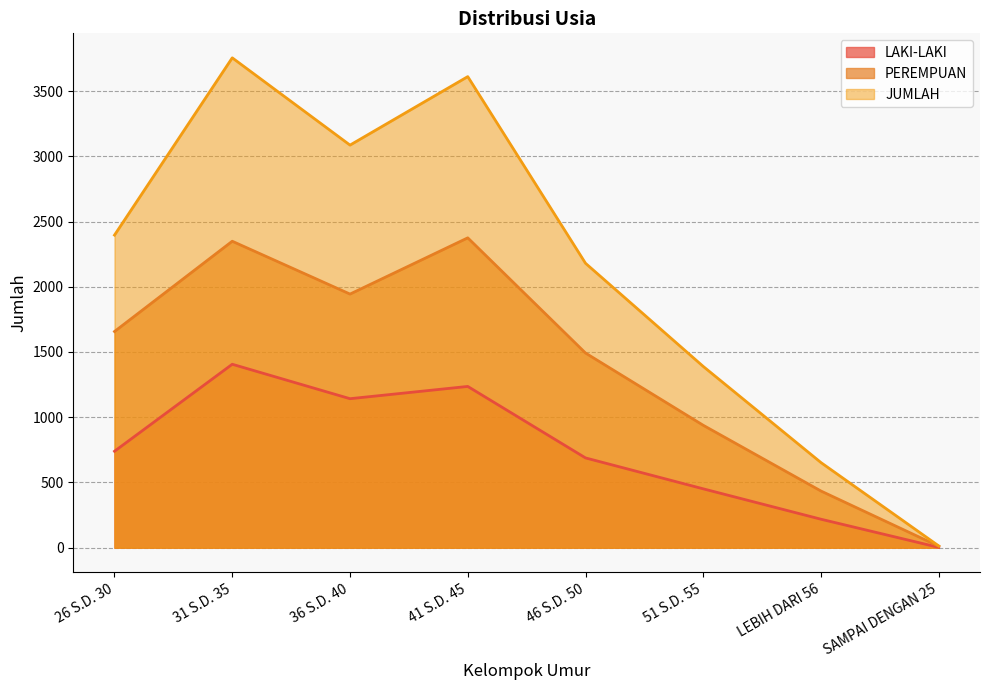

Count the number of categories in the chart.

8